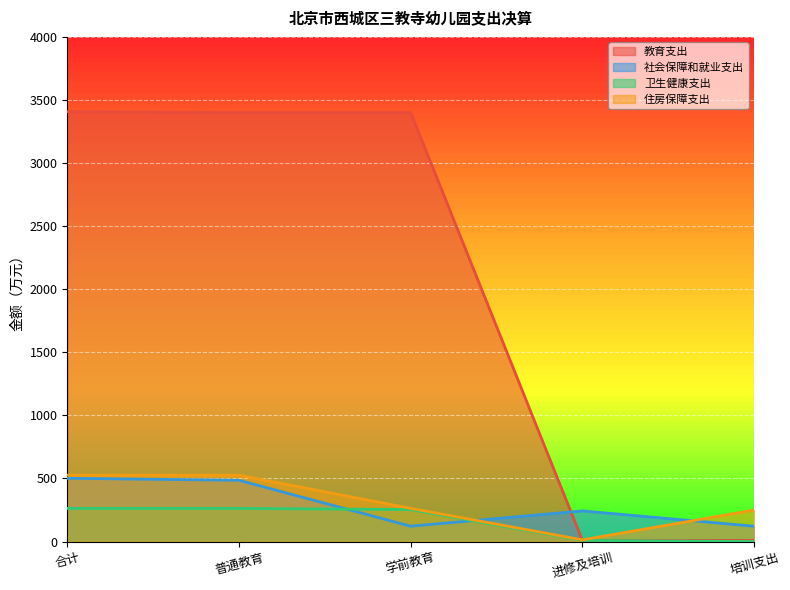

How many data points in 教育支出 are less than 3399?

2